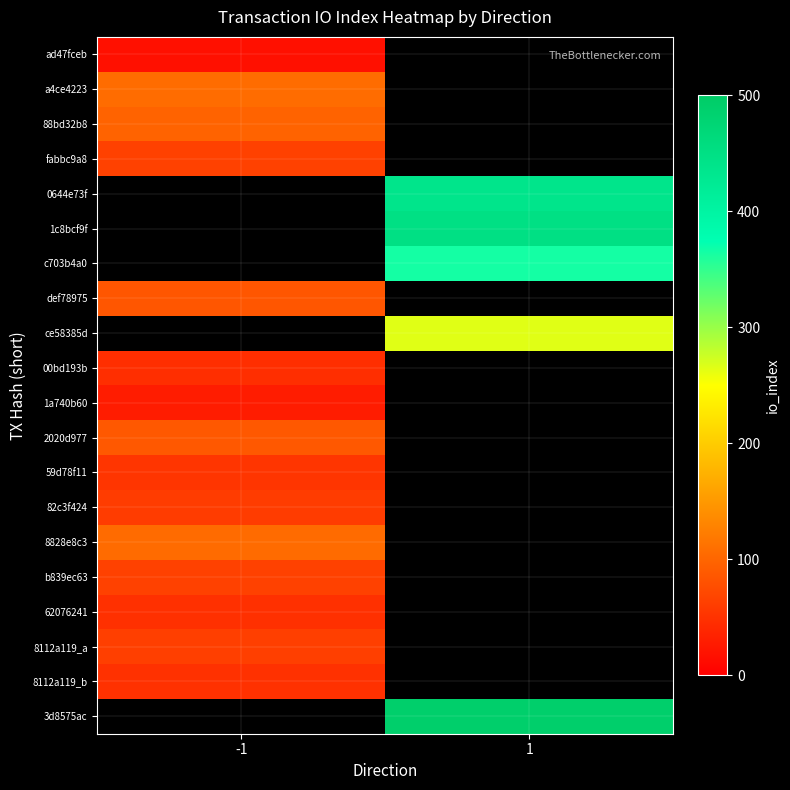

What is the minimum value shown in the chart?

17.0